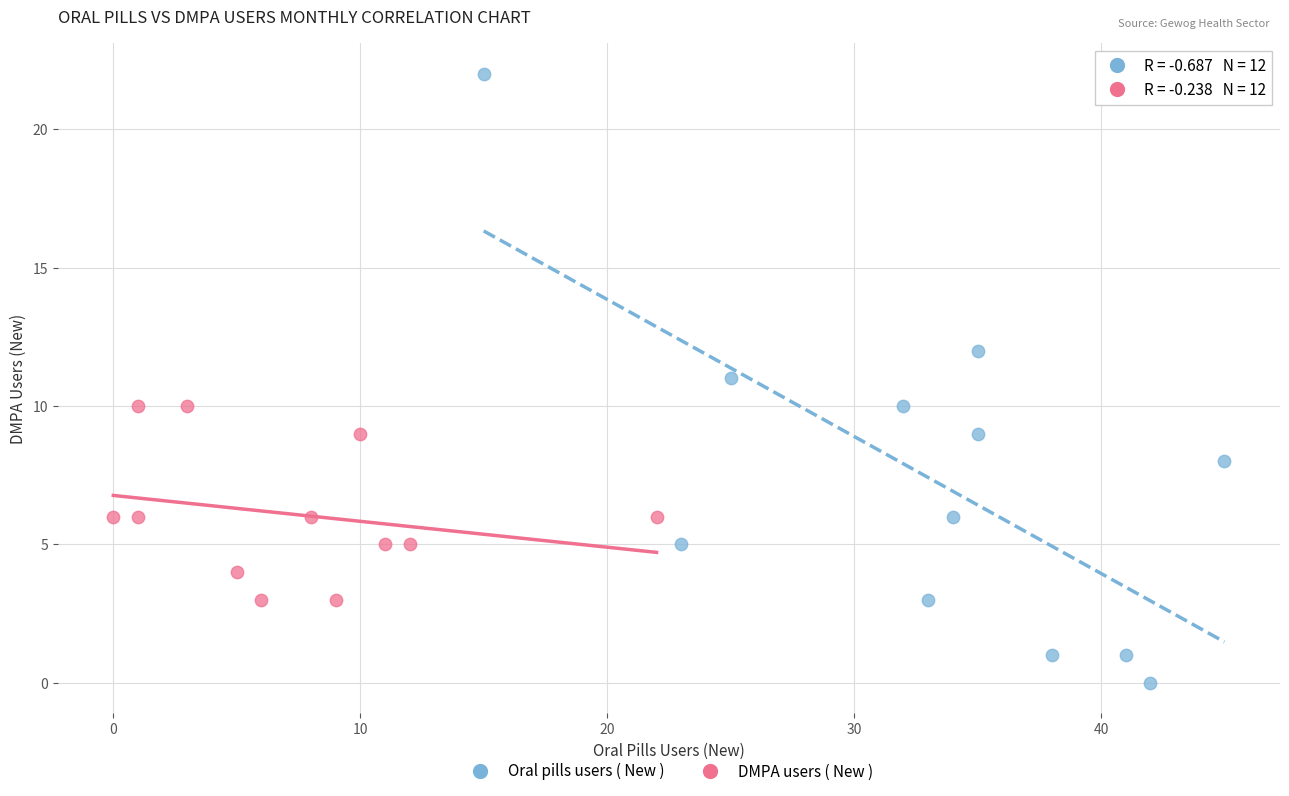

Which series contains the lowest Y value?

Oral pills users ( New )